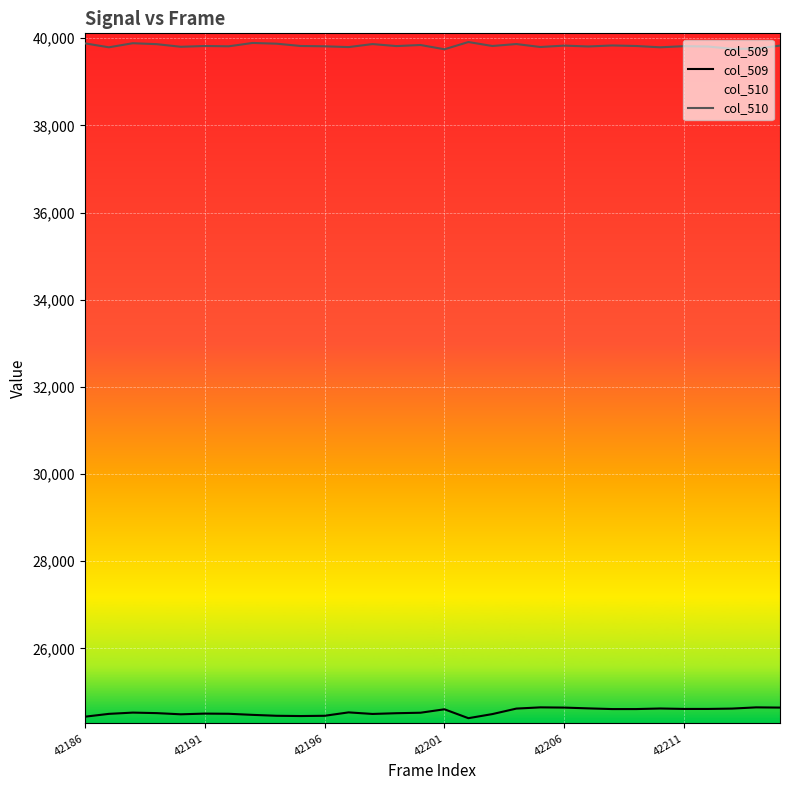

List the series in order of their peak value, lowest first.

col_509, col_510